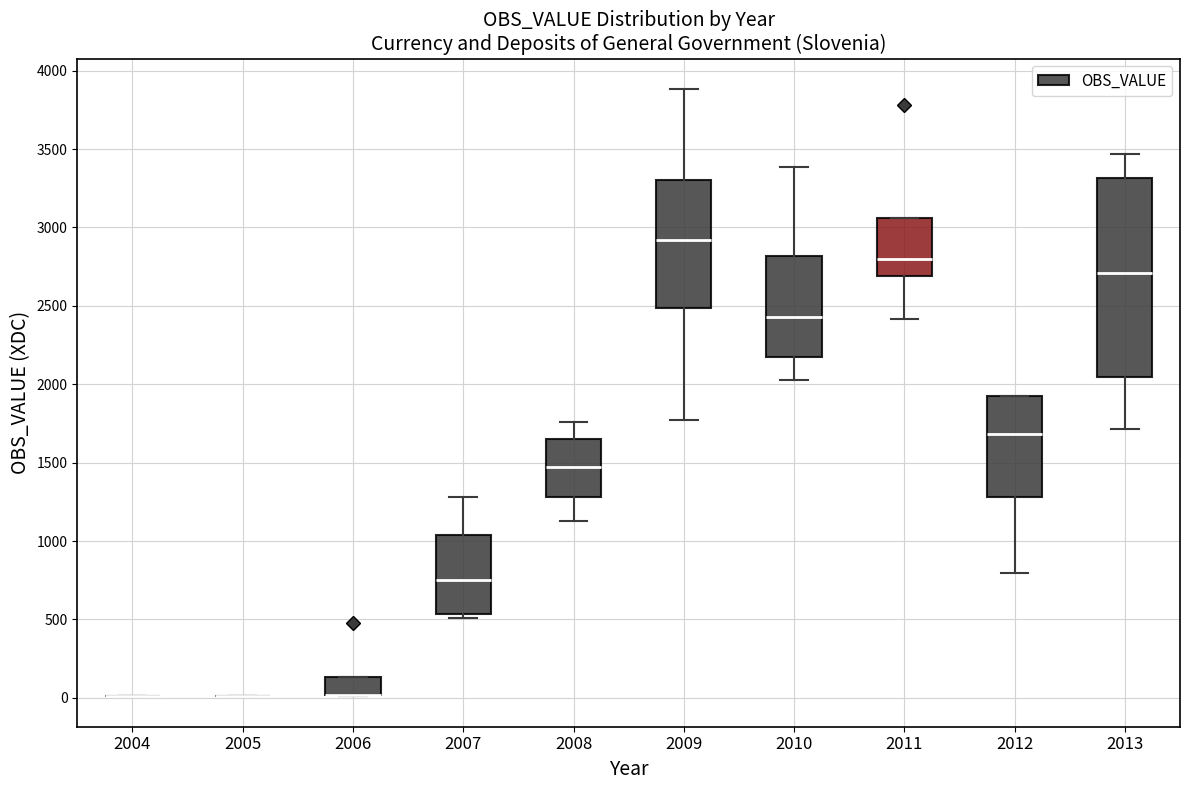

Reading left to right, read every box against the y-axis: the position of its median line, the range the box covers, and the ends of its whiskers. The values are not printed on the chart, so give them approximately, as read against the axis.

2004: box collapsed to a line at 0, whiskers 0 to 0
2005: box collapsed to a line at 0, whiskers 0 to 0
2006: median 0 (drawn on the box's lower edge), box 0 to 150, whiskers 0 to 150
2007: median 750, box 550 to 1050, whiskers 500 to 1300
2008: median 1450, box 1300 to 1650, whiskers 1150 to 1750
2009: median 2900, box 2500 to 3300, whiskers 1800 to 3900
2010: median 2450, box 2200 to 2800, whiskers 2050 to 3400
2011: median 2800, box 2700 to 3050, whiskers 2400 to 3050
2012: median 1700, box 1300 to 1900, whiskers 800 to 1900
2013: median 2700, box 2050 to 3300, whiskers 1700 to 3450